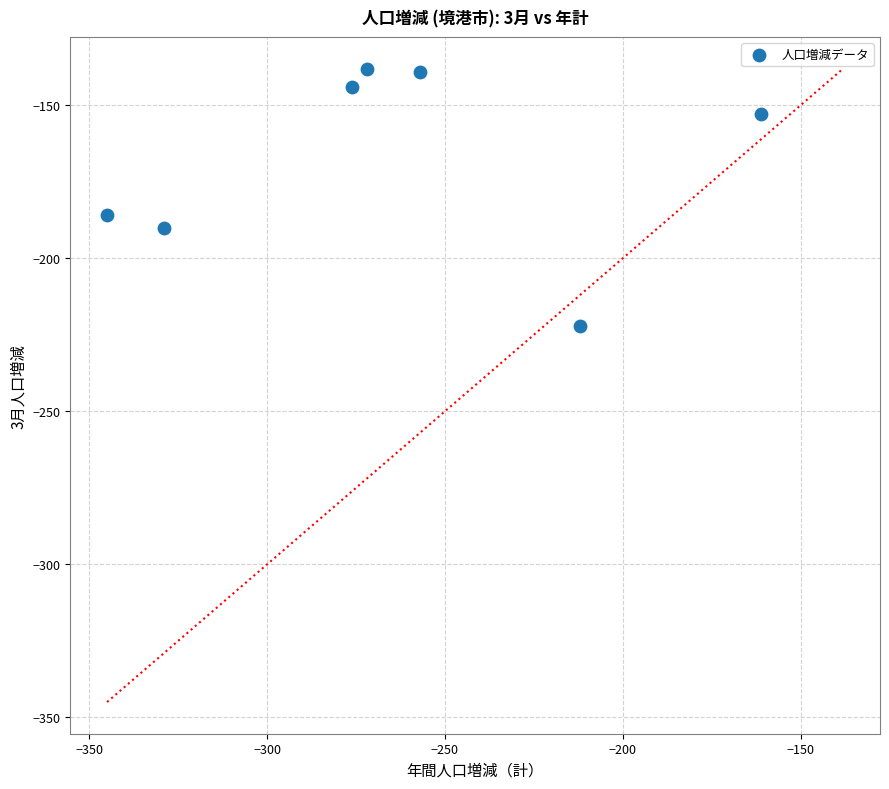

What is the range of X values (max minus min)?

184